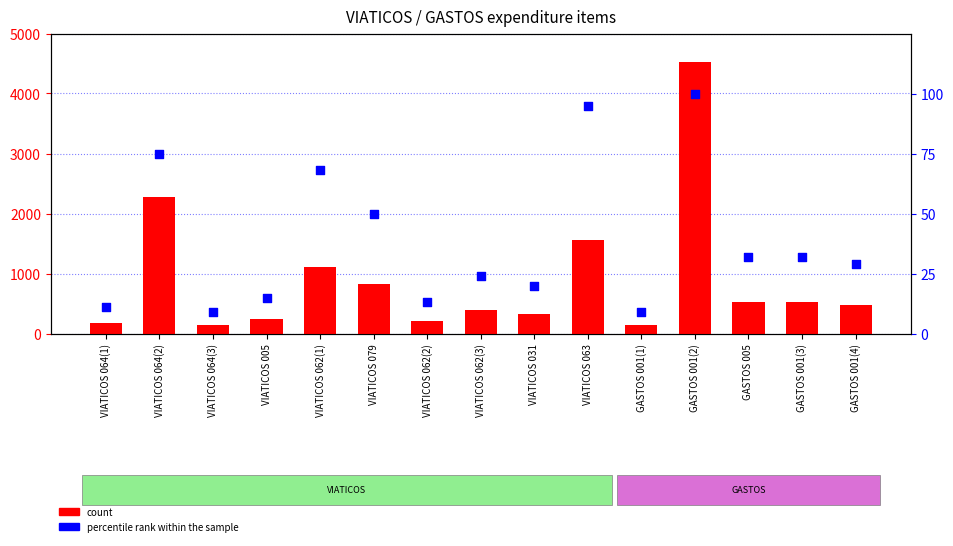

Is the value of count at VIATICOS 031 greater than the value of percentile rank within the sample at VIATICOS 005?

Yes